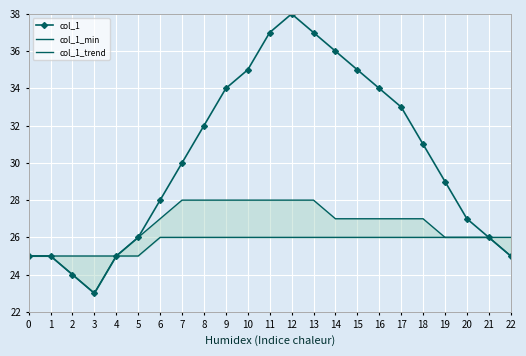

Reading right to left, extract all data points from this chart.

col_1: 22=25	21=26	20=27	19=29	18=31	17=33	16=34	15=35	14=36	13=37	12=38	11=37	10=35	9=34	8=32	7=30	6=28	5=26	4=25	3=23	2=24	1=25	0=25
col_1_min: 22=26	21=26	20=26	19=26	18=26	17=26	16=26	15=26	14=26	13=26	12=26	11=26	10=26	9=26	8=26	7=26	6=26	5=25	4=25	3=25	2=25	1=25	0=25
col_1_trend: 22=25	21=26	20=26	19=26	18=27	17=27	16=27	15=27	14=27	13=28	12=28	11=28	10=28	9=28	8=28	7=28	6=27	5=26	4=25	3=23	2=24	1=25	0=25